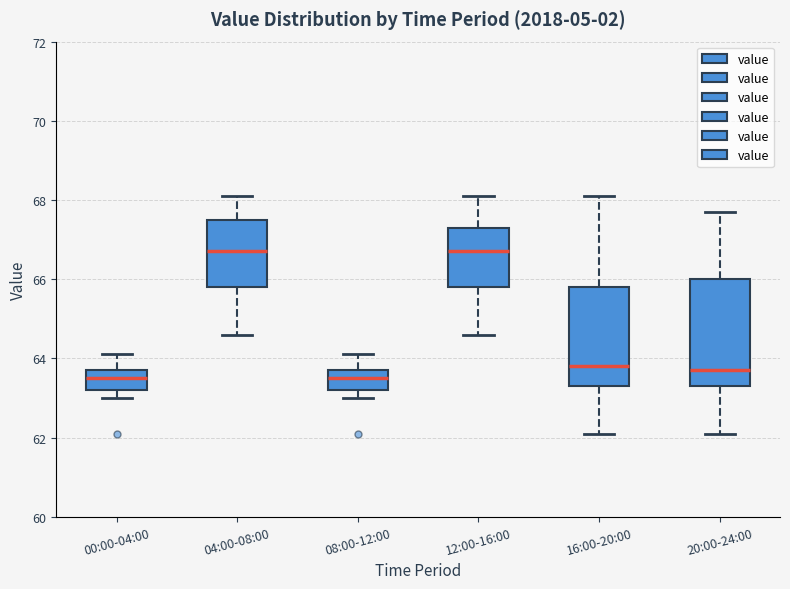

Which box is the tallest, from its lower edge to its upper edge?

20:00-24:00